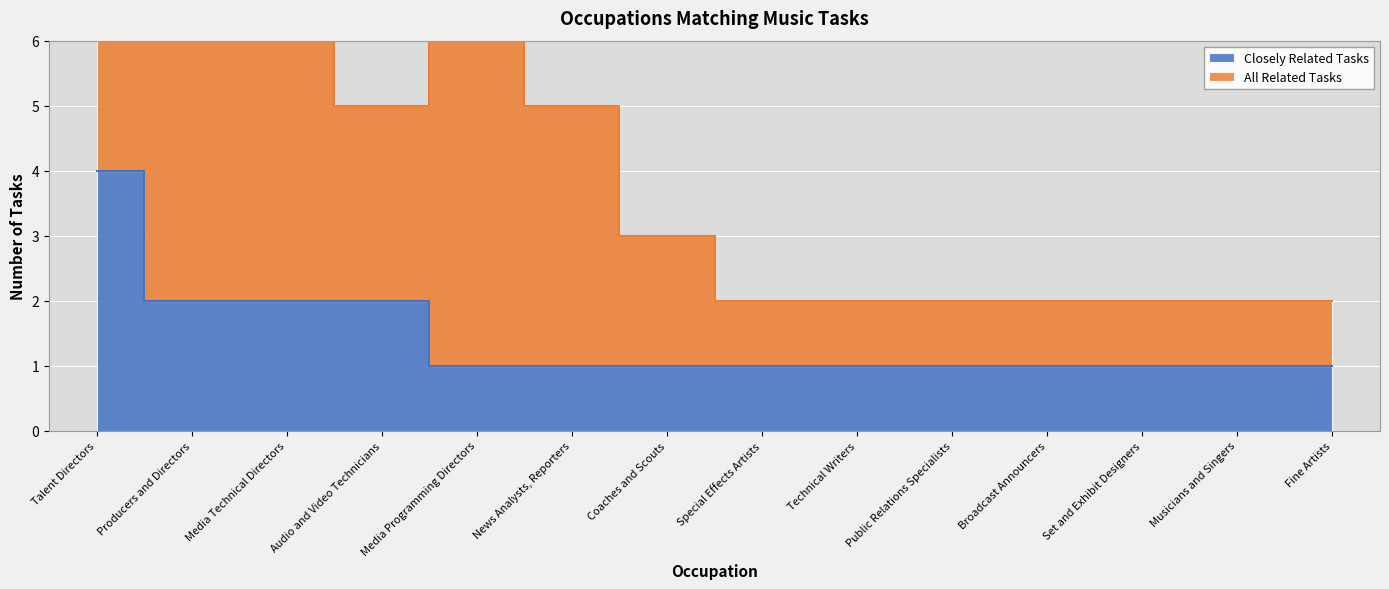

Rank the categories by value from lowest to highest.

Media Programming Directors, News Analysts, Reporters, Coaches and Scouts, Special Effects Artists, Technical Writers, Public Relations Specialists, Broadcast Announcers, Set and Exhibit Designers, Musicians and Singers, Fine Artists, Producers and Directors, Media Technical Directors, Audio and Video Technicians, Talent Directors